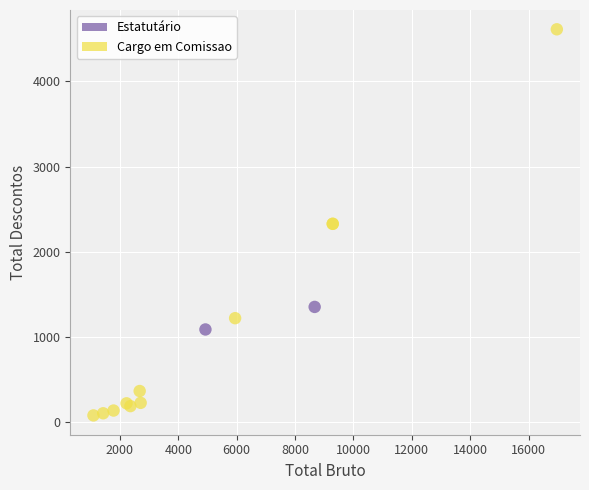

What are all the series names shown in the legend?

Estatutário, Cargo em Comissao